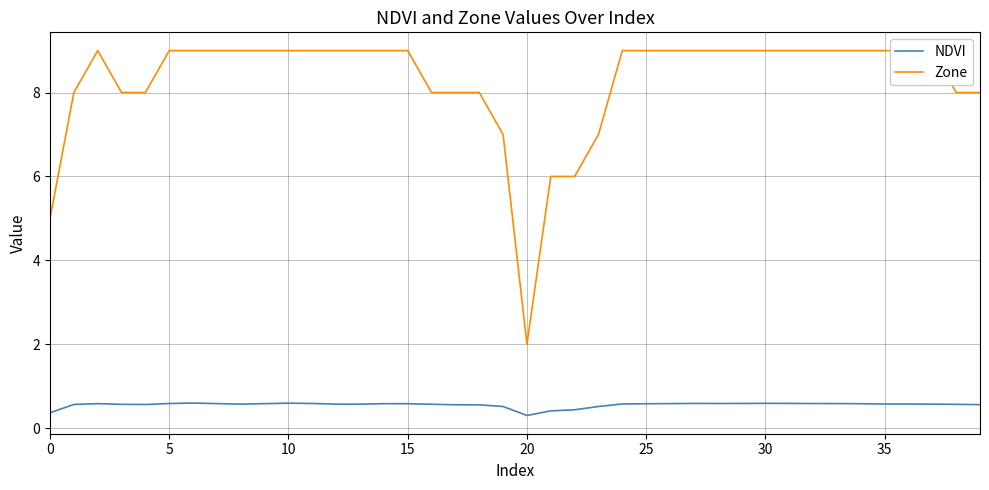

What is the lowest value of the NDVI series?

0.3